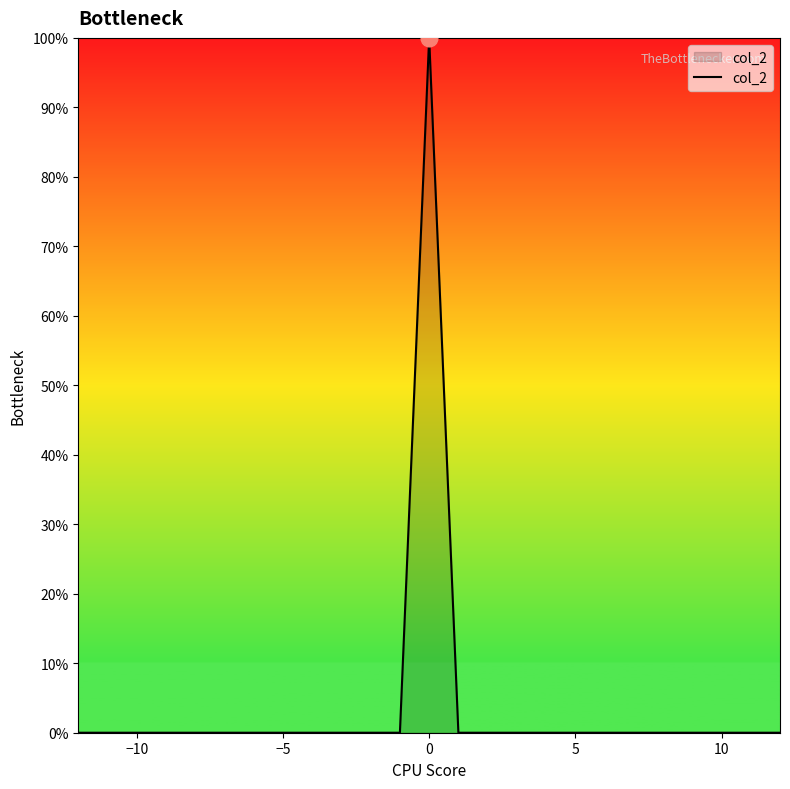

Does the chart have visible grid lines?

No